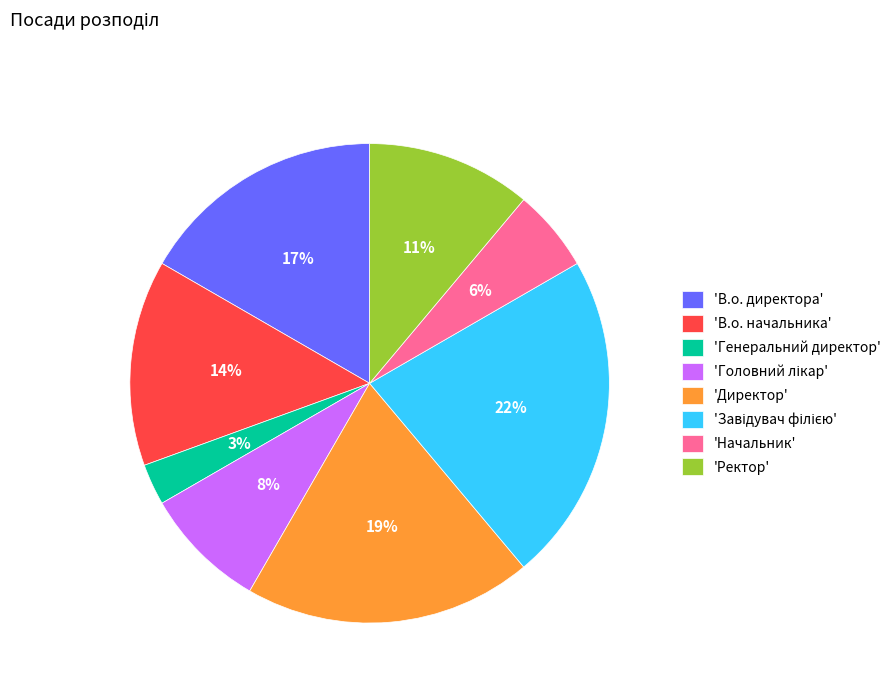

Is it true that 'Генеральний директор' is 12% of the pie?

False